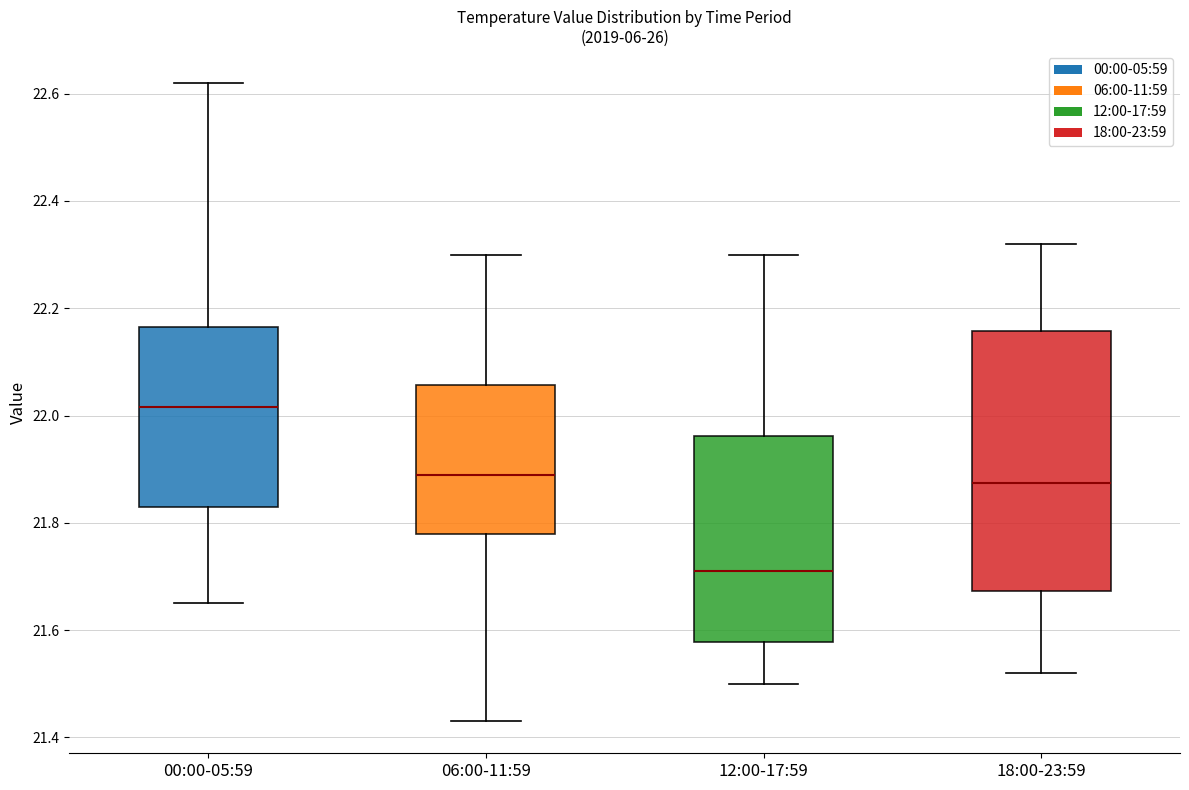

Which box's median line is the lowest?

12:00-17:59